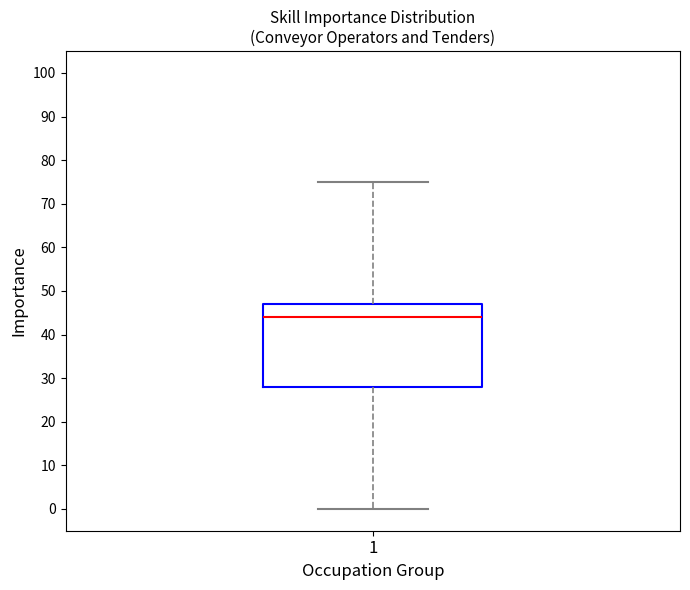

Read this box plot against the y-axis: the position of the median line, the range covered by the box, and the ends of both whiskers. The values are not printed on the chart, so give them approximately, as read against the axis.

median 44, box 28 to 47, whiskers 0 to 75